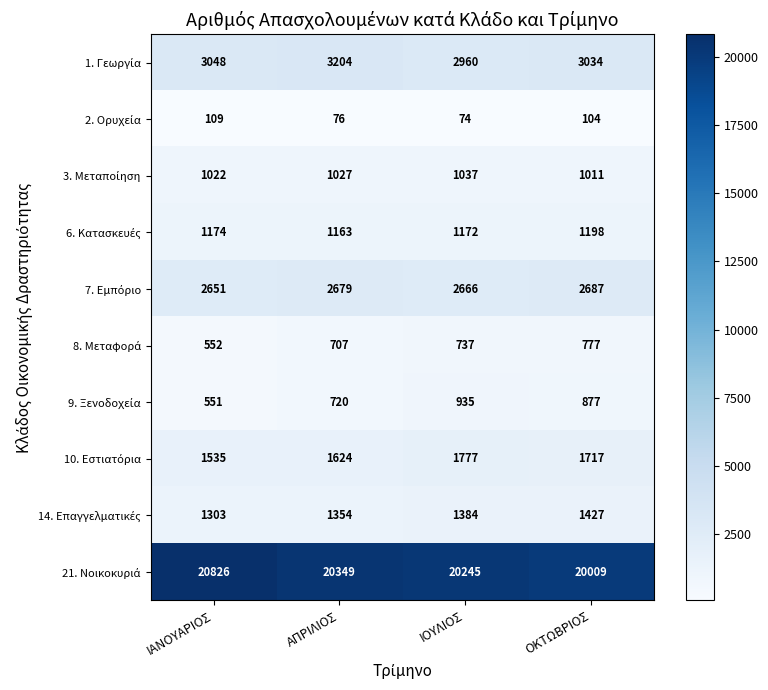

What is the spread (max minus min) of values at ΑΠΡΙΛΙΟΣ?

20273